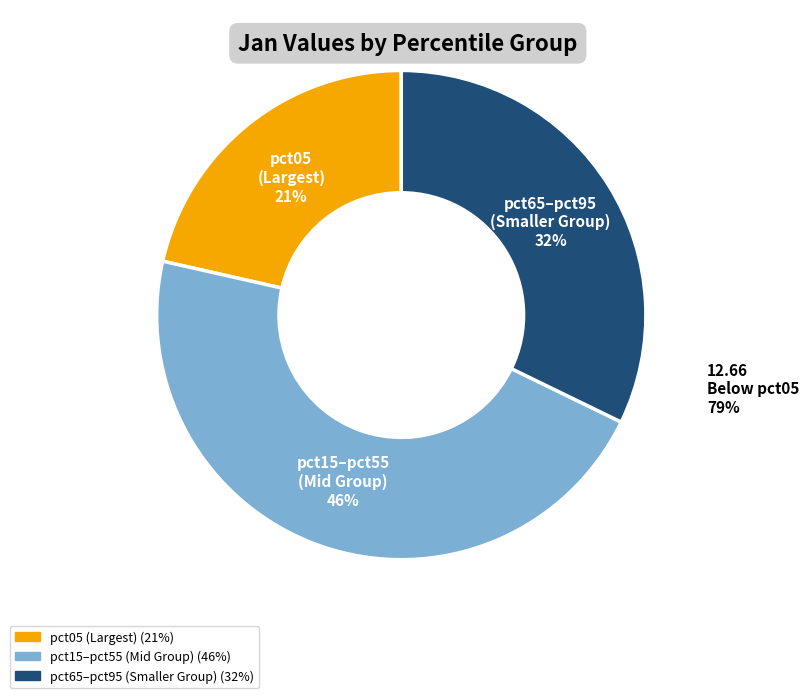

True or false: pct65 accounts for 4% of the total.

False